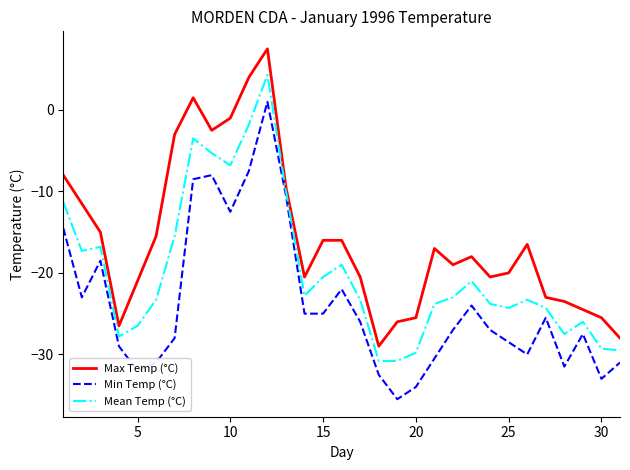

Rank the series by their maximum value, from highest to lowest.

Max Temp (°C), Mean Temp (°C), Min Temp (°C)